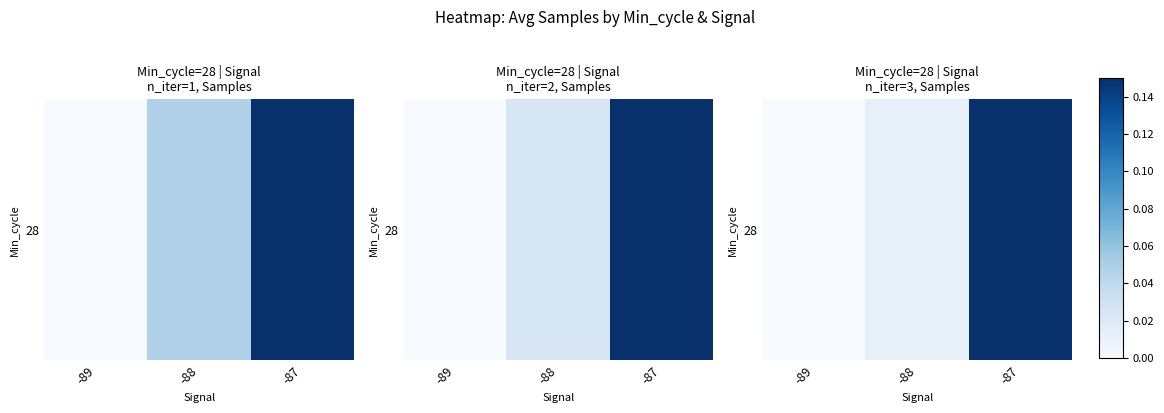

What is the maximum value shown in the chart?

0.2